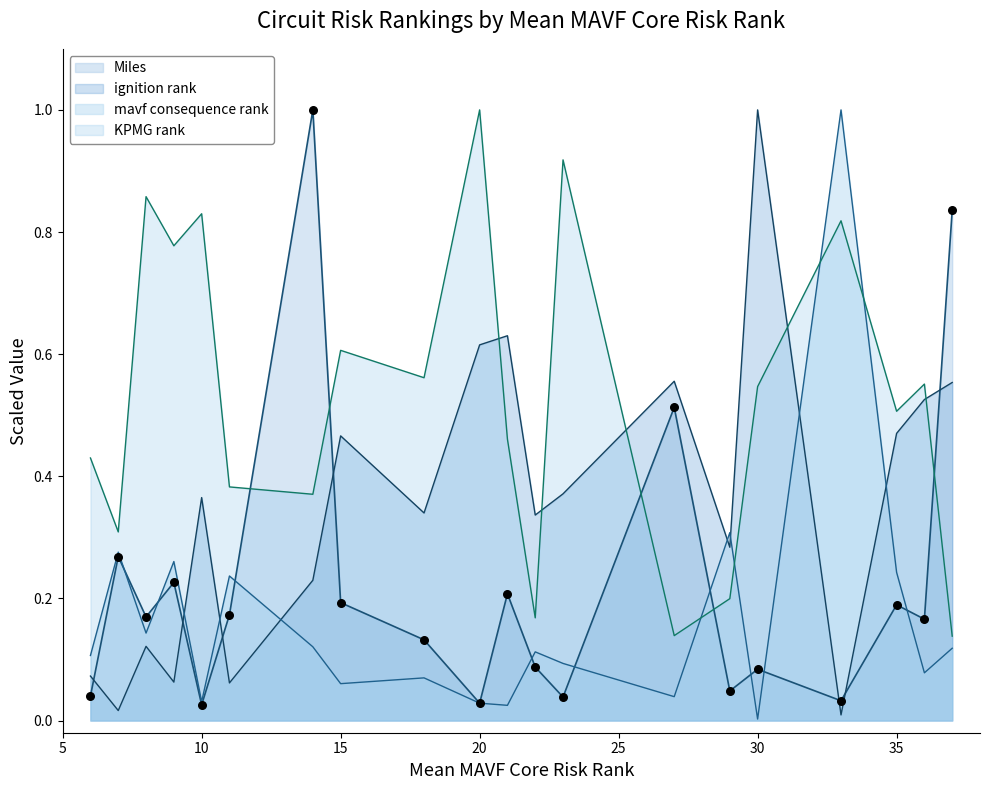

At which category is the sum across all series the highest?

CRESTA 1101546650